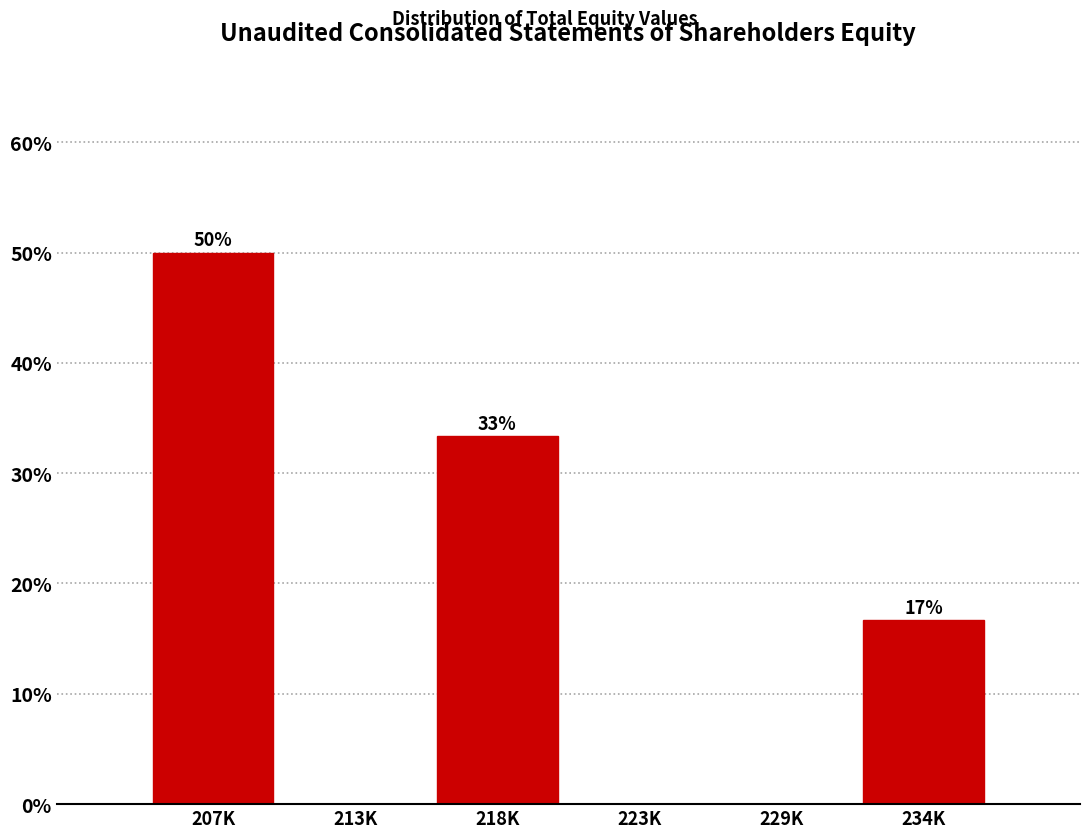

Are the bars horizontal?

No